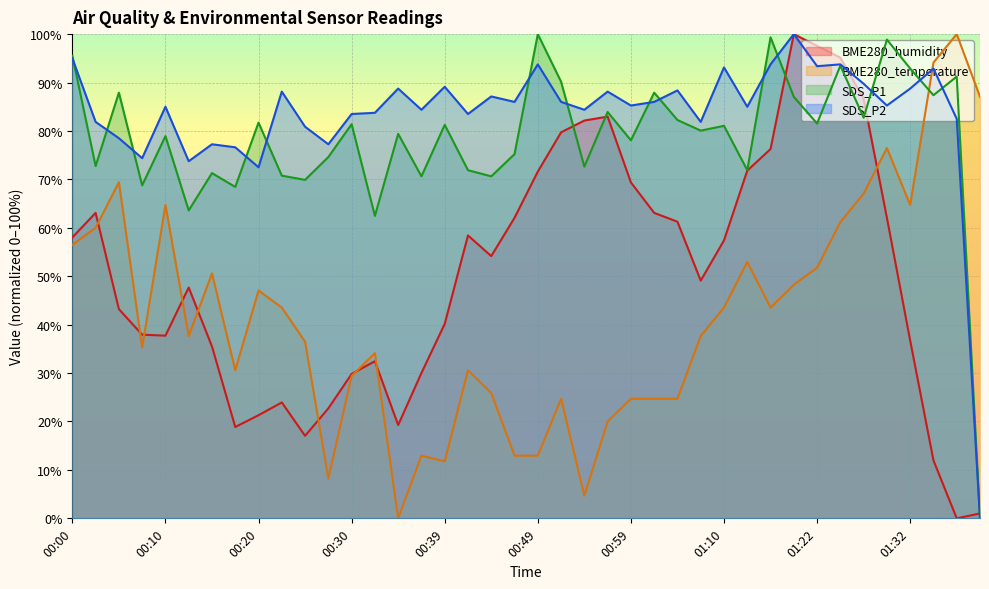

How many intersections are there between SDS_P2 and BME280_humidity?

2